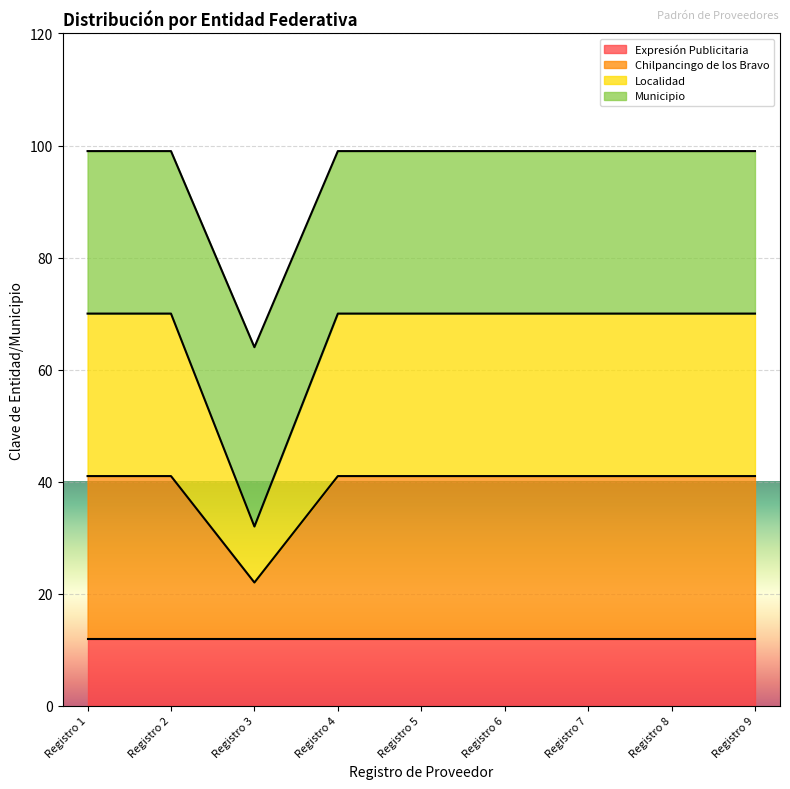

Which category has the highest value in the Chilpancingo de los Bravo series?

Registro 1